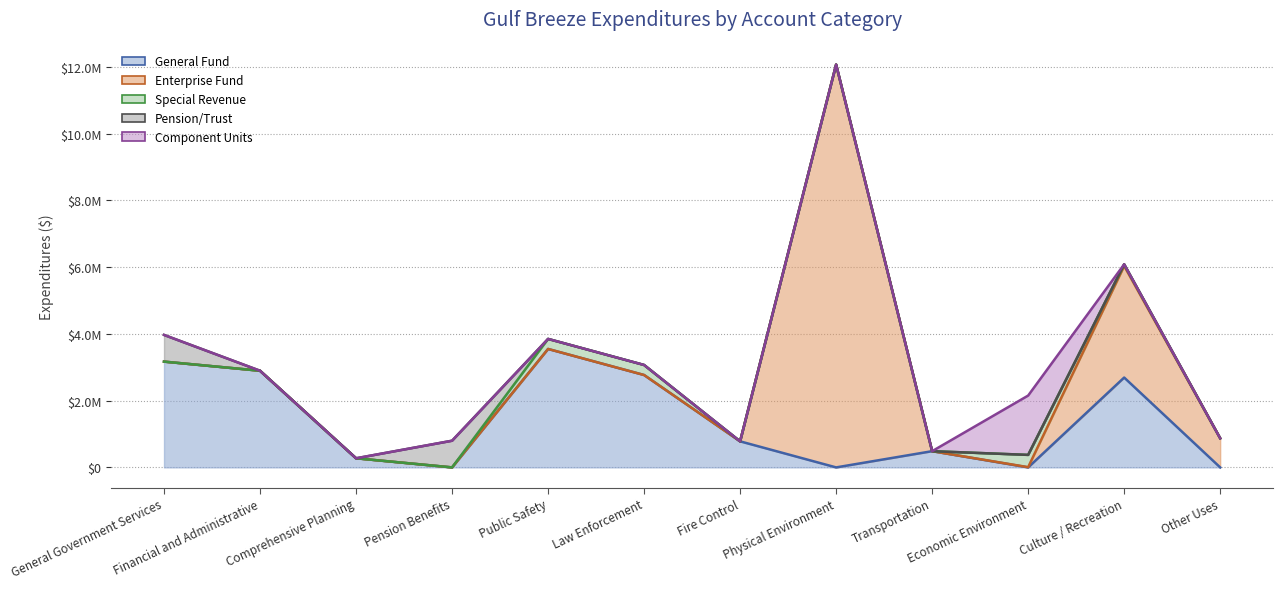

The Enterprise Fund series shows -6650053 at Law Enforcement. True or false?

False